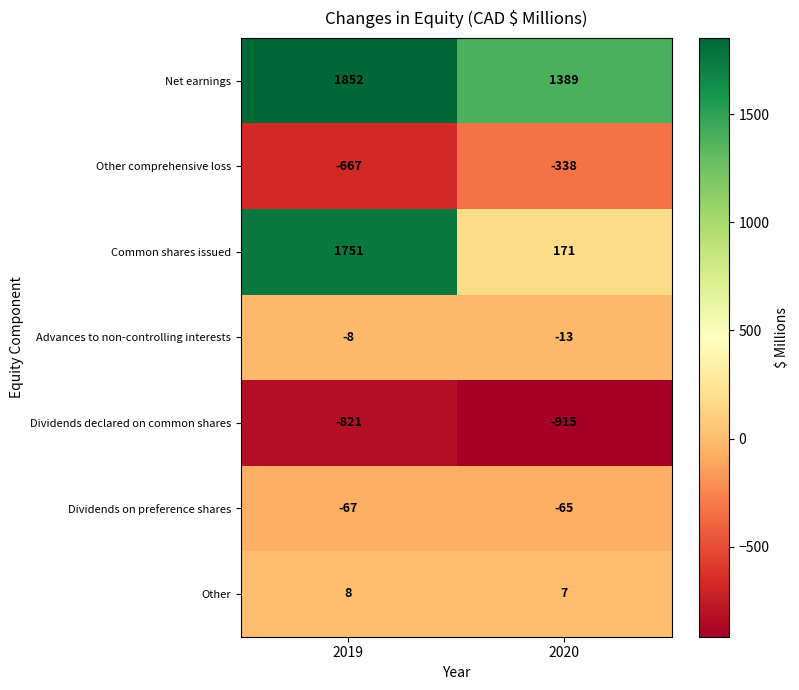

What is the greatest value displayed?

1852